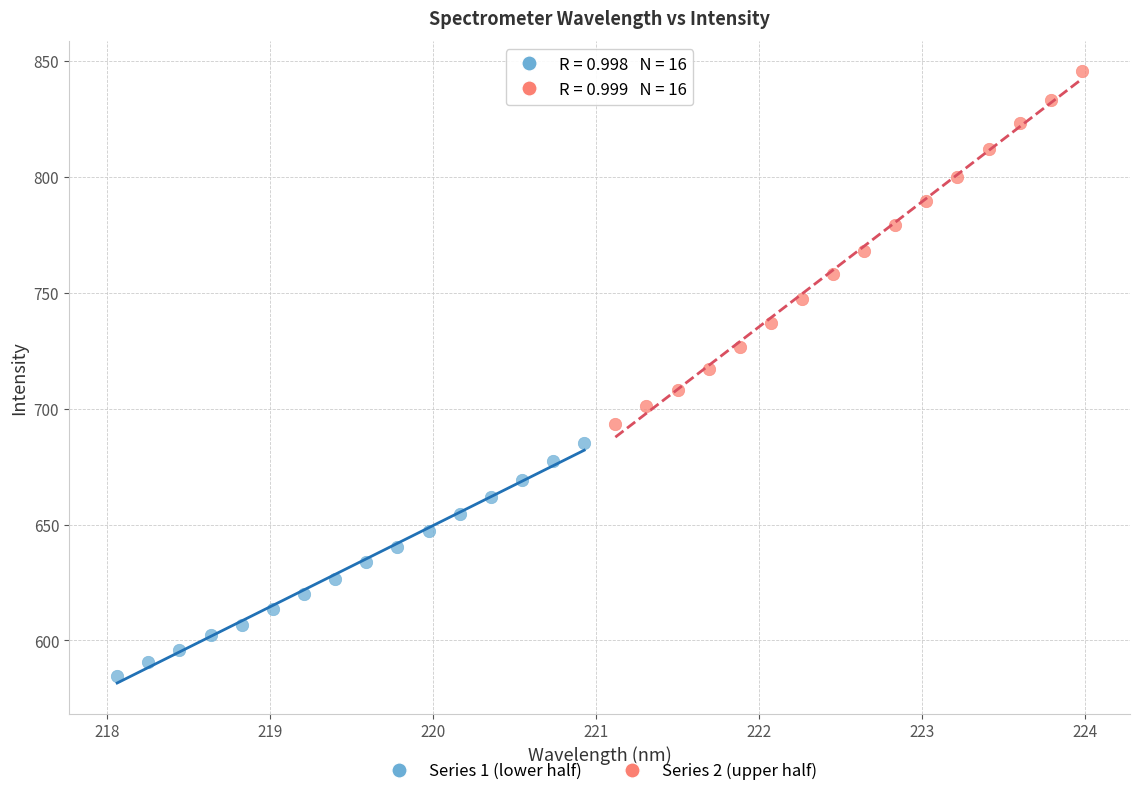

Which series contains the lowest Y value?

Series 1 (lower half)